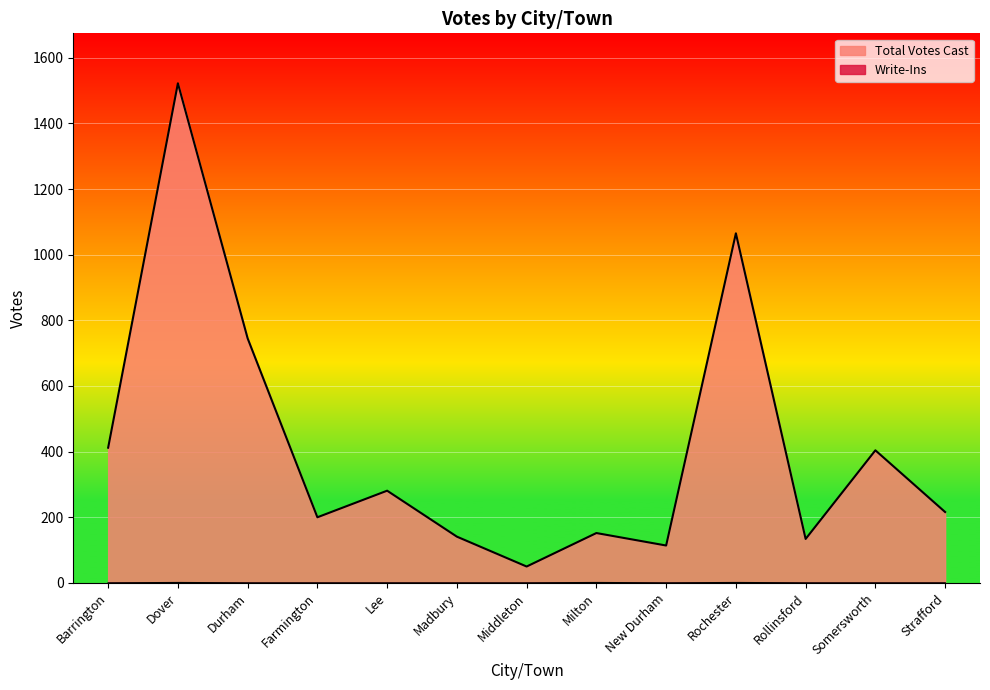

How many lines are shown in the chart?

2